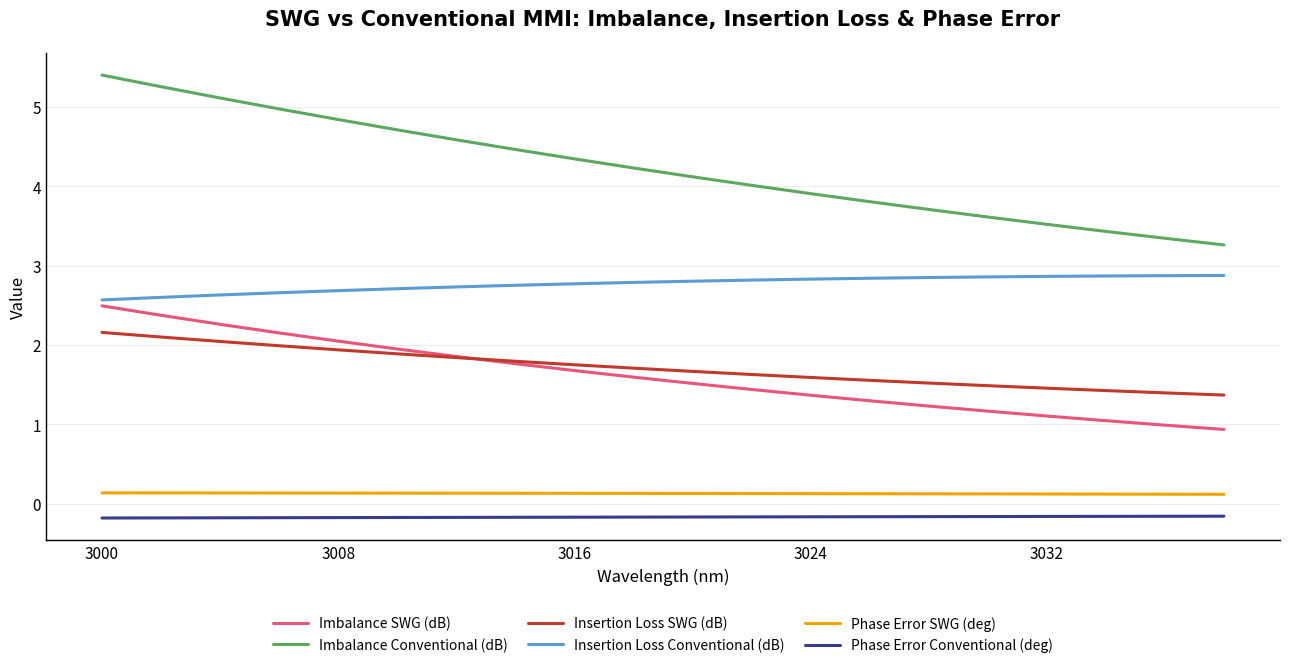

Rank the series by their maximum value, from highest to lowest.

Imbalance Conventional (dB), Insertion Loss Conventional (dB), Imbalance SWG (dB), Insertion Loss SWG (dB), Phase Error SWG (deg), Phase Error Conventional (deg)